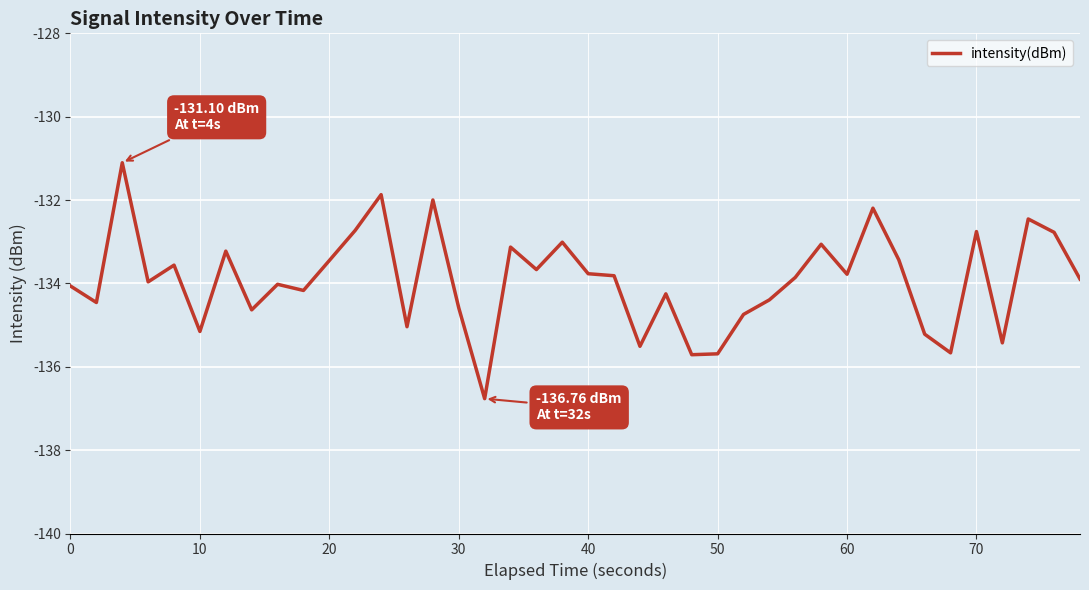

What is the difference between the maximum and minimum values?

5.7